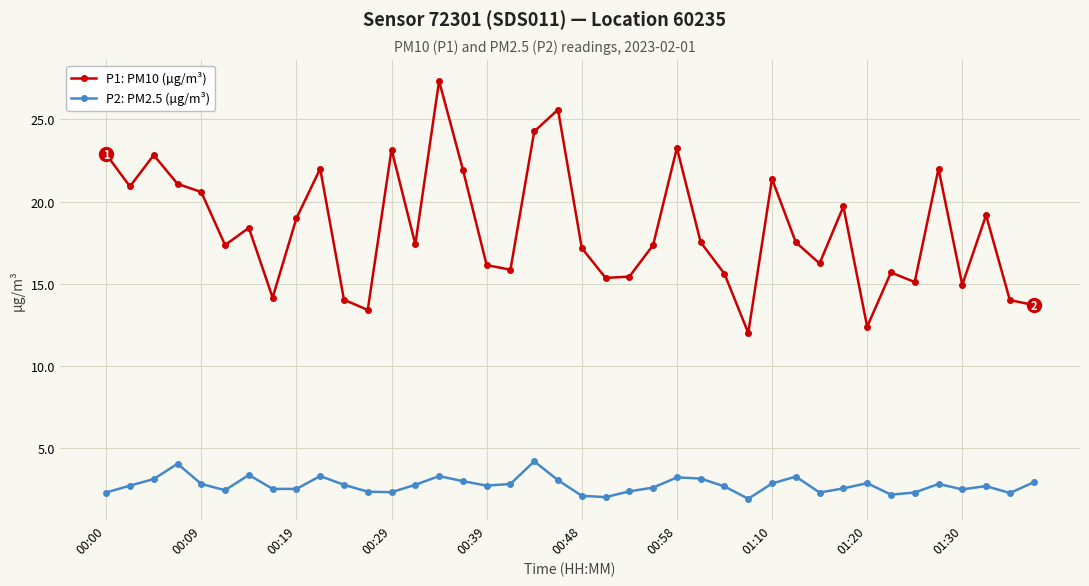

True or false: P1: PM10 (µg/m³) has more than 0 interior local peaks.

True